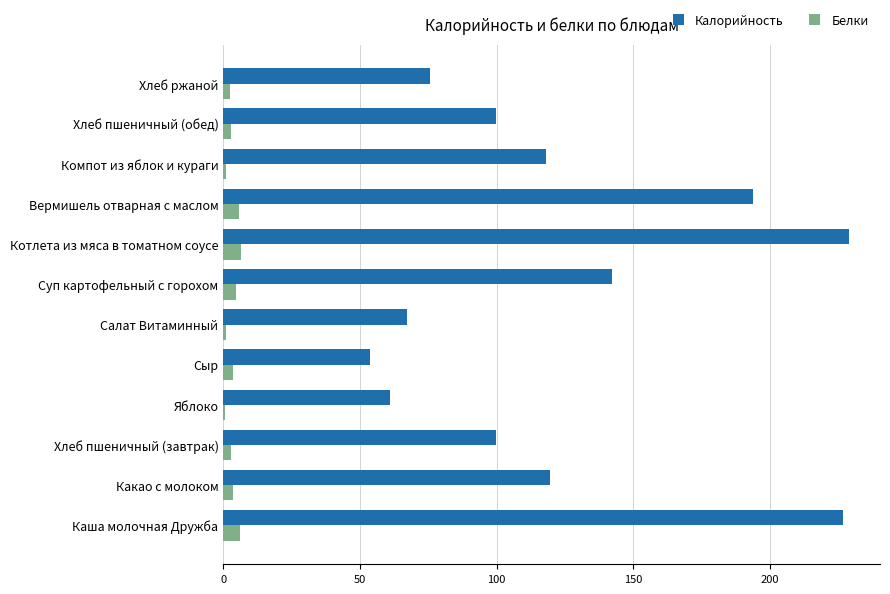

True or false: Калорийность has a value of 70.6 at Сыр.

False